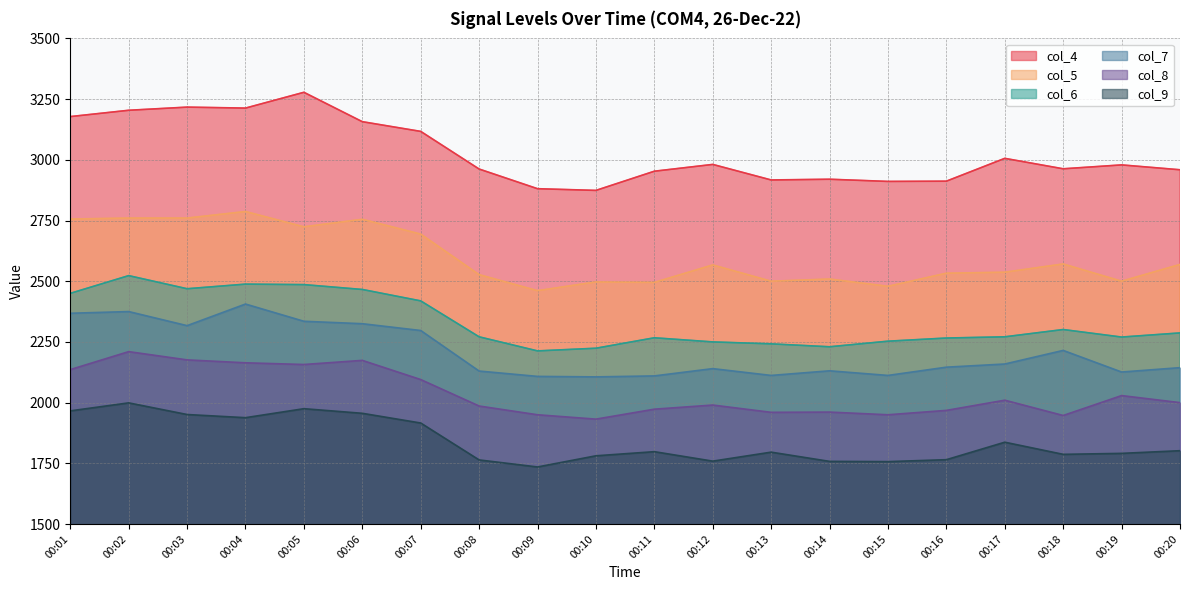

Between 00:10 and 00:01, which is larger?

00:01